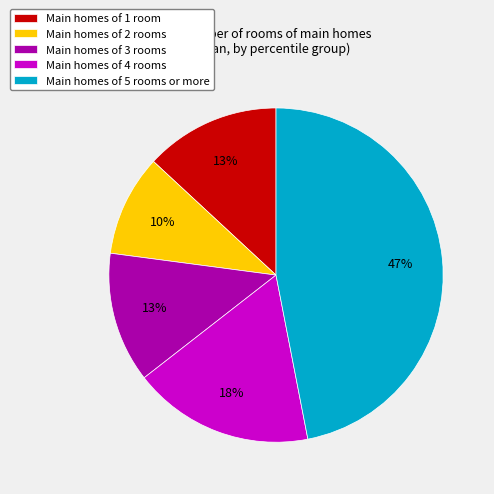

Is there any slice that represents more than half of the pie?

No